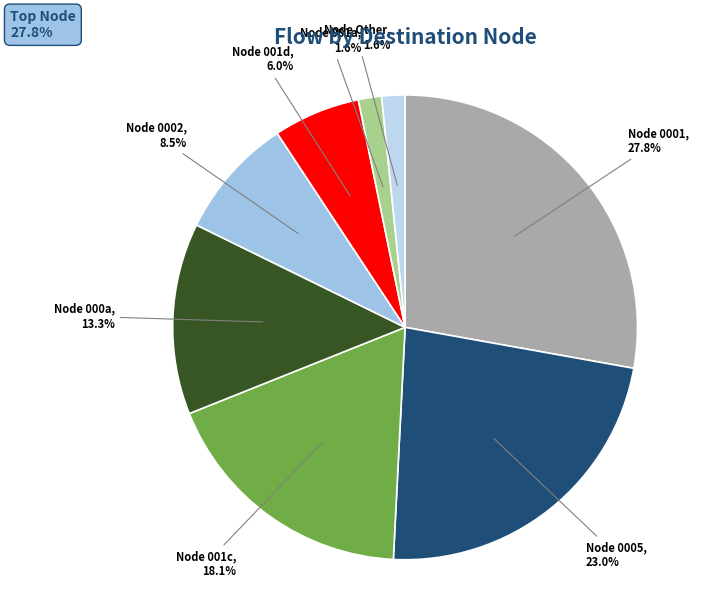

How many segments does this pie chart have?

8